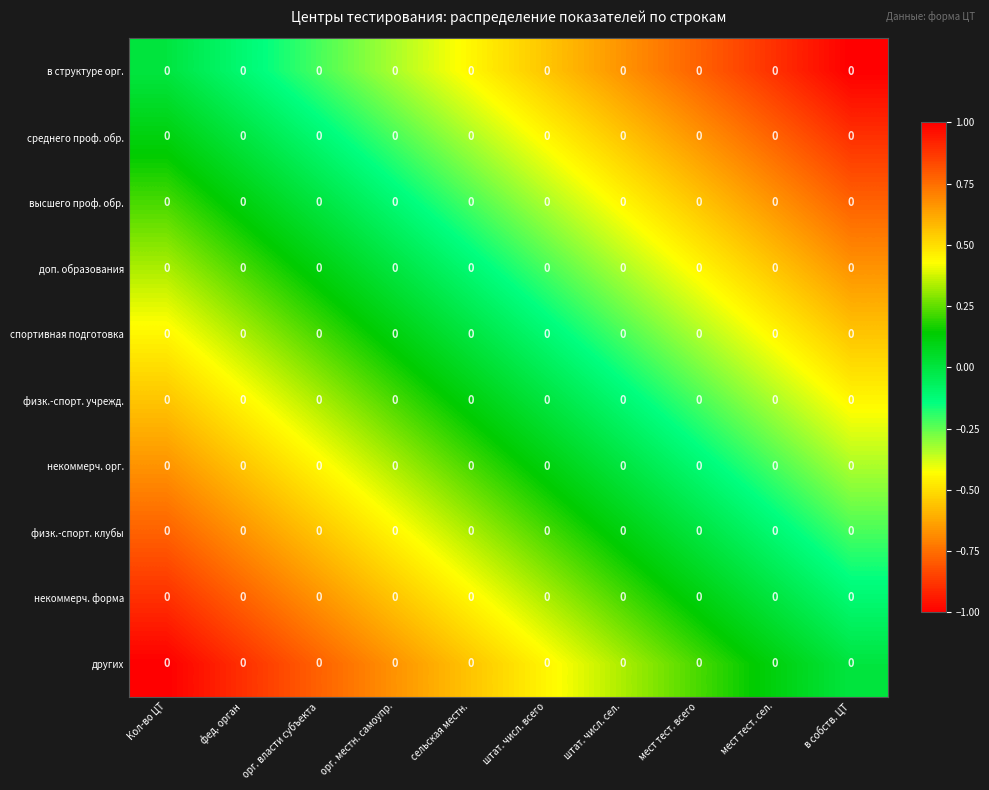

List the labels in order of спортивная подготовка value, smallest first.

в собств. ЦТ, мест тест. сел., мест тест. всего, штат. числ. сел., штат. числ. всего, сельская местн., орг. местн. самоупр., орг. власти субъекта, фед. орган, Кол-во ЦТ